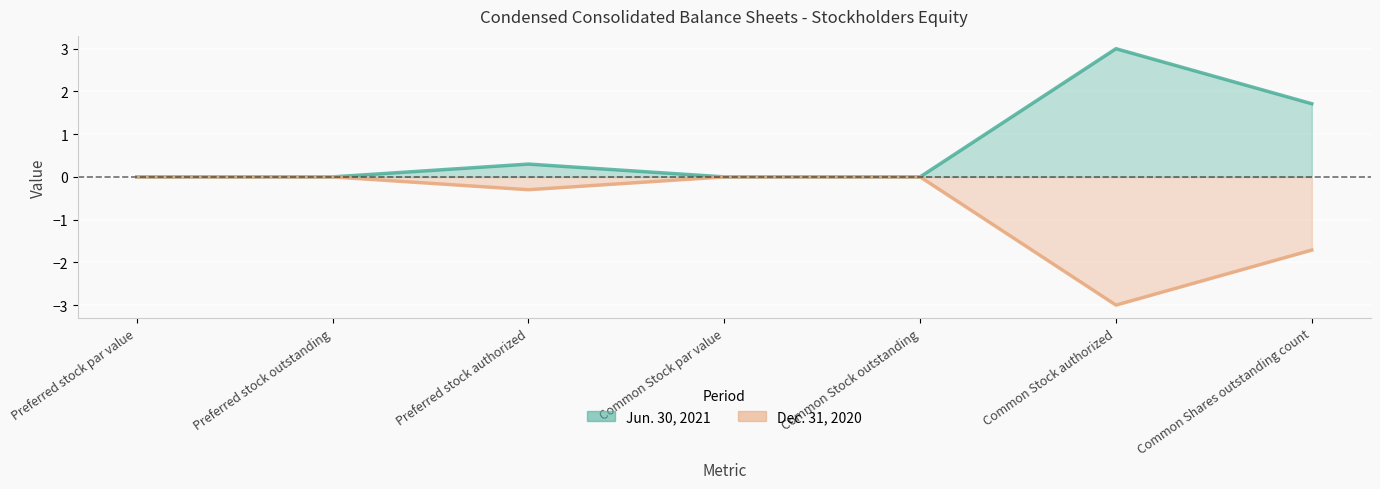

Is the value of Jun. 30, 2021 at Common Shares outstanding count greater than the value of Dec. 31, 2020 at Common Stock authorized?

Yes